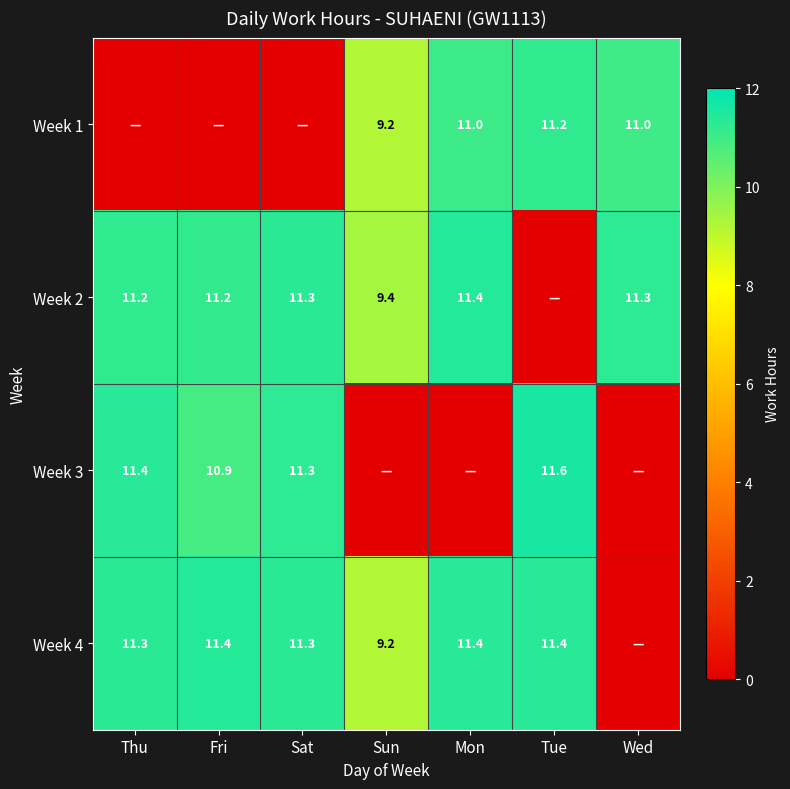

True or false: Week 3 has a value of 11.6 at Tue.

True